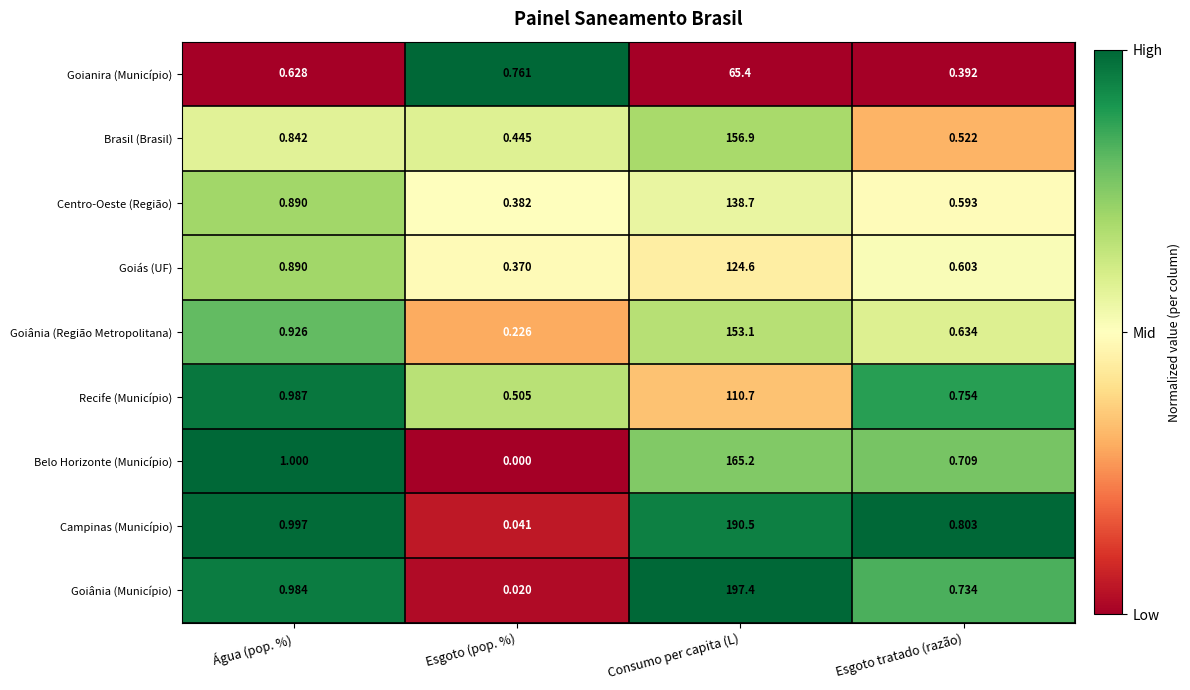

Which series has the largest range (max minus min)?

Goiânia (Município)